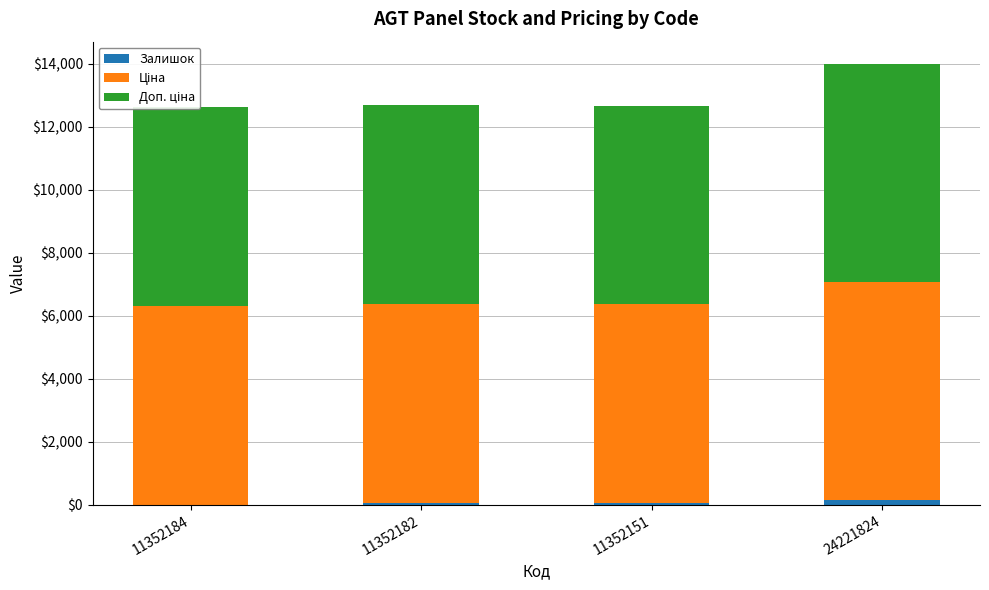

Rank the series at 11352184 from lowest to highest value.

Залишок, Ціна, Доп. ціна